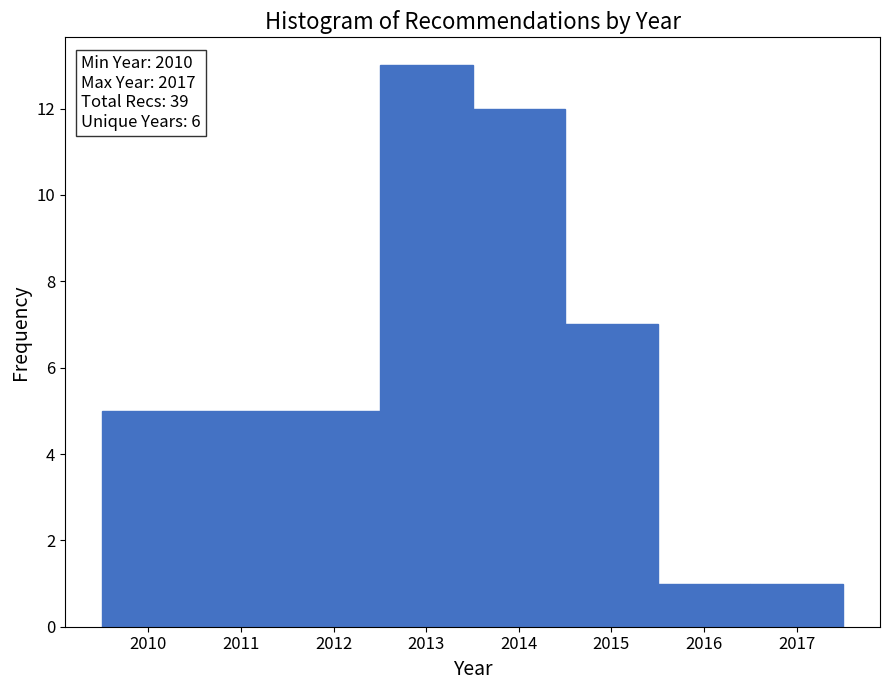

Which range on the x-axis has the tallest bar?

2012.5 to 2013.5